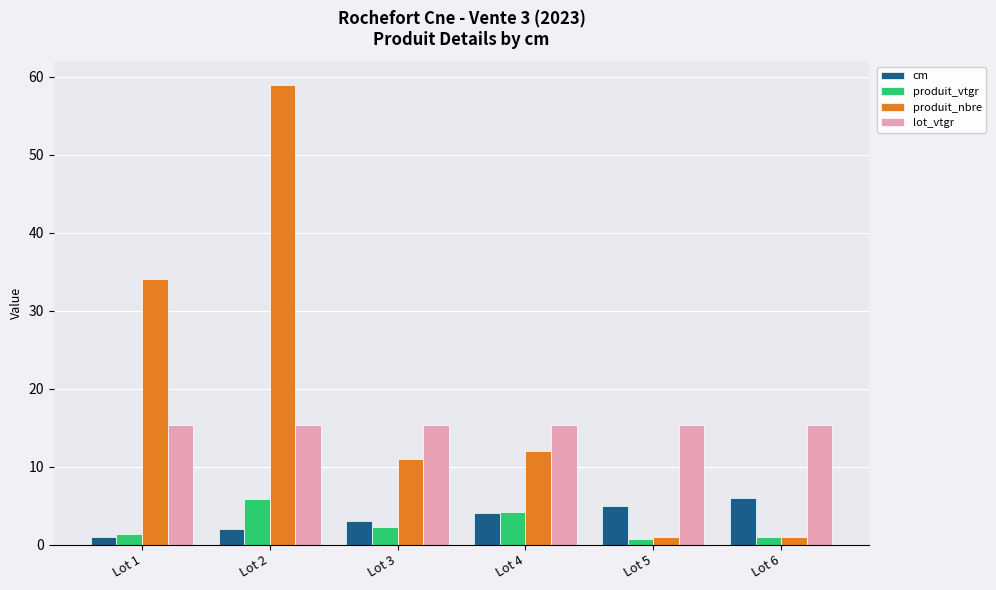

Reading left to right, what are all the values shown in this chart?

cm: 1.0	2.0	3.0	4.0	5.0	6.0
produit_vtgr: 1.4	5.8	2.2	4.2	0.7	0.9
produit_nbre: 34.0	59.0	11.0	12.0	1.0	1.0
lot_vtgr: 15.3	15.3	15.3	15.3	15.3	15.3